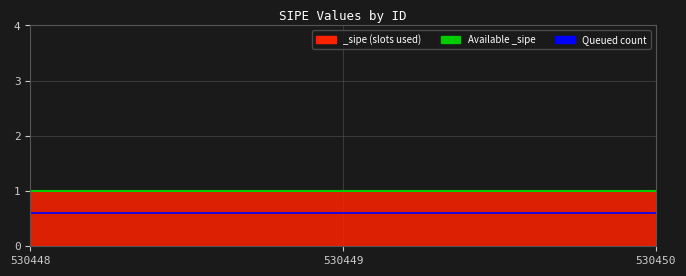

The value of Queued count at 530450 is 0.6. True or false?

True